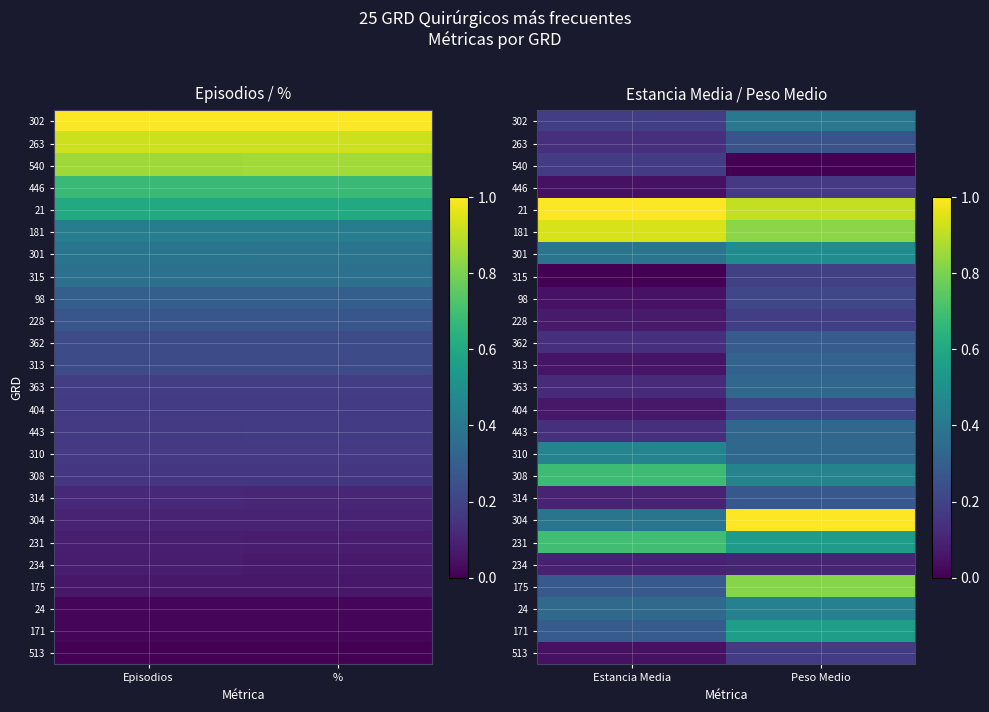

Read the 234 value at Peso Medio.

0.1